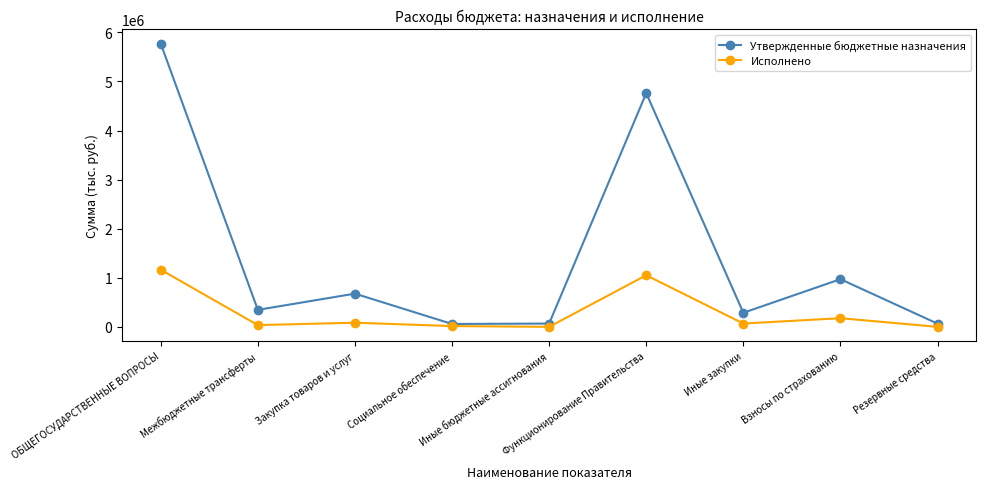

Is it true that Утвержденные бюджетные назначения equals 301286.8 at Закупка товаров и услуг?

False